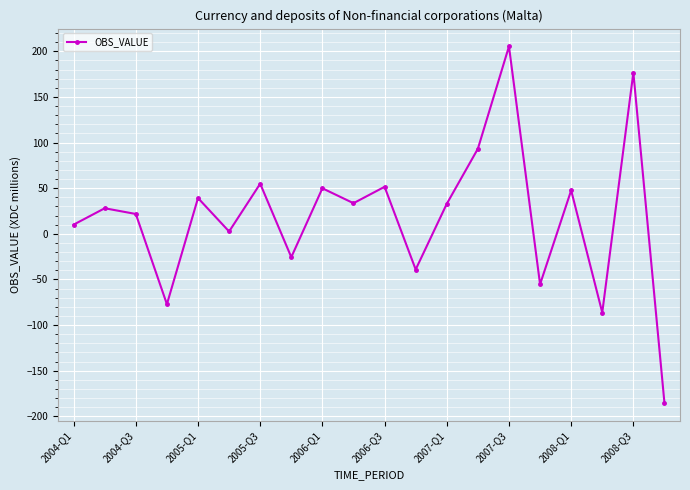

What is the value of the 14th point from the left?

93.3